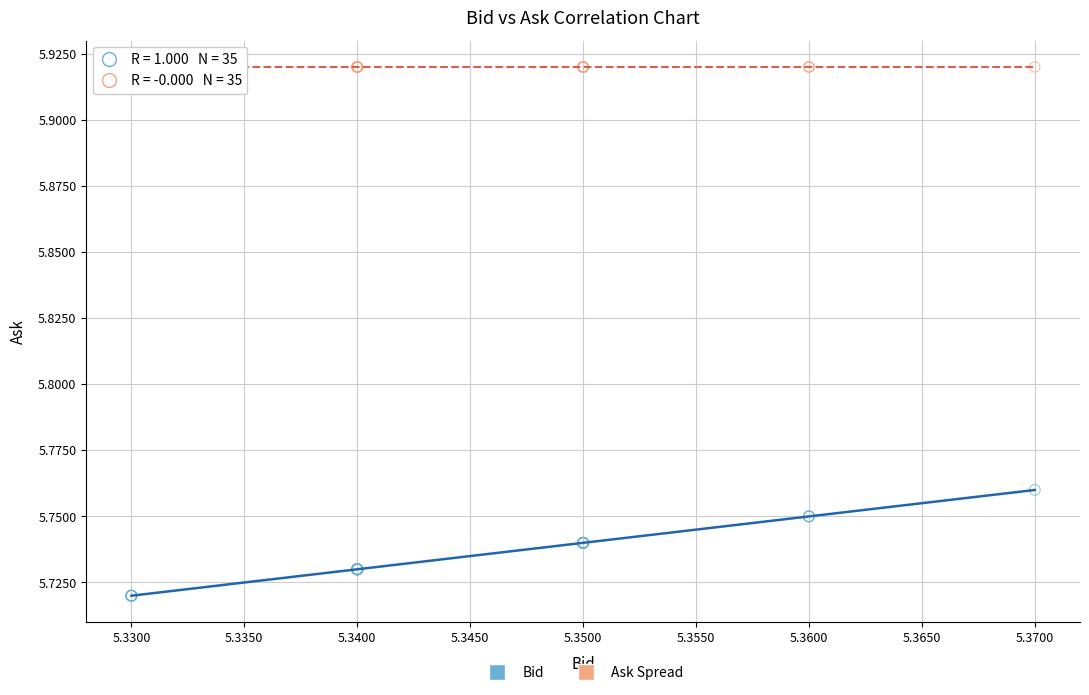

Which series reaches the minimum Y coordinate?

Bid